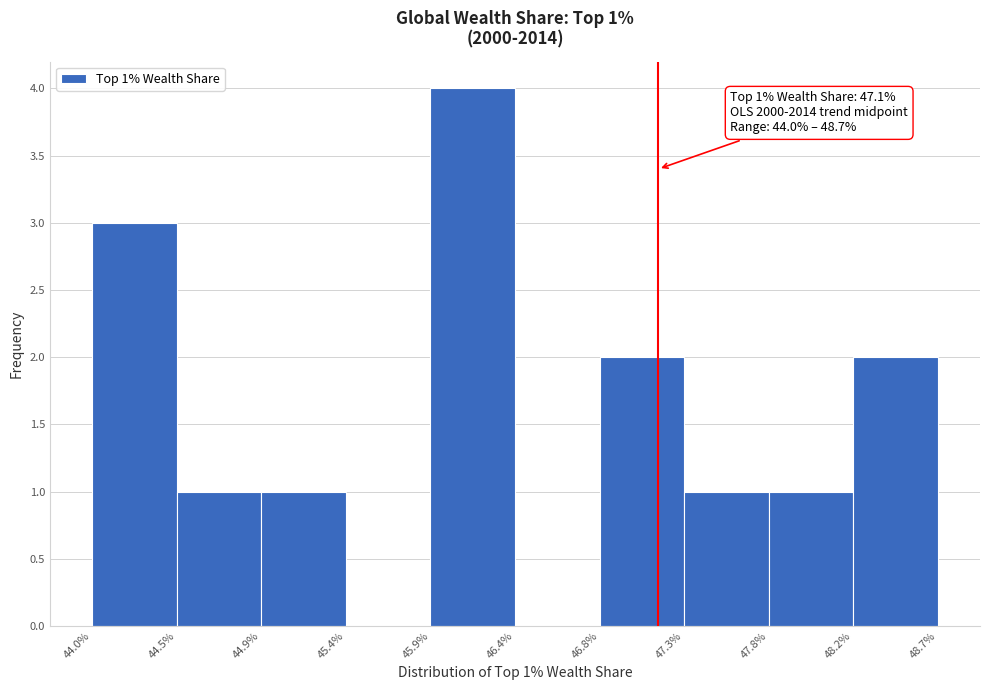

Over which range of the x-axis is the bar tallest?

45.9% to 46.4%